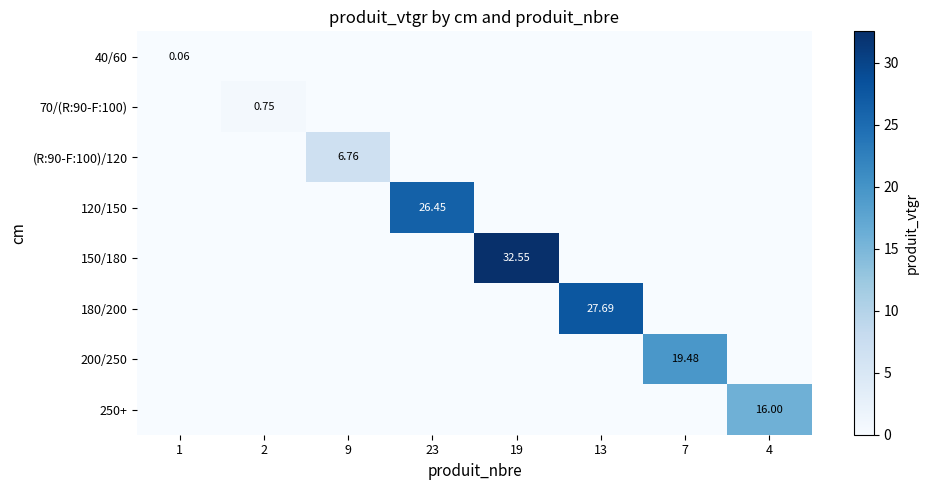

List the series in order of their peak value, lowest first.

40/60, 70/(R:90-F:100), (R:90-F:100)/120, 250+, 200/250, 120/150, 180/200, 150/180